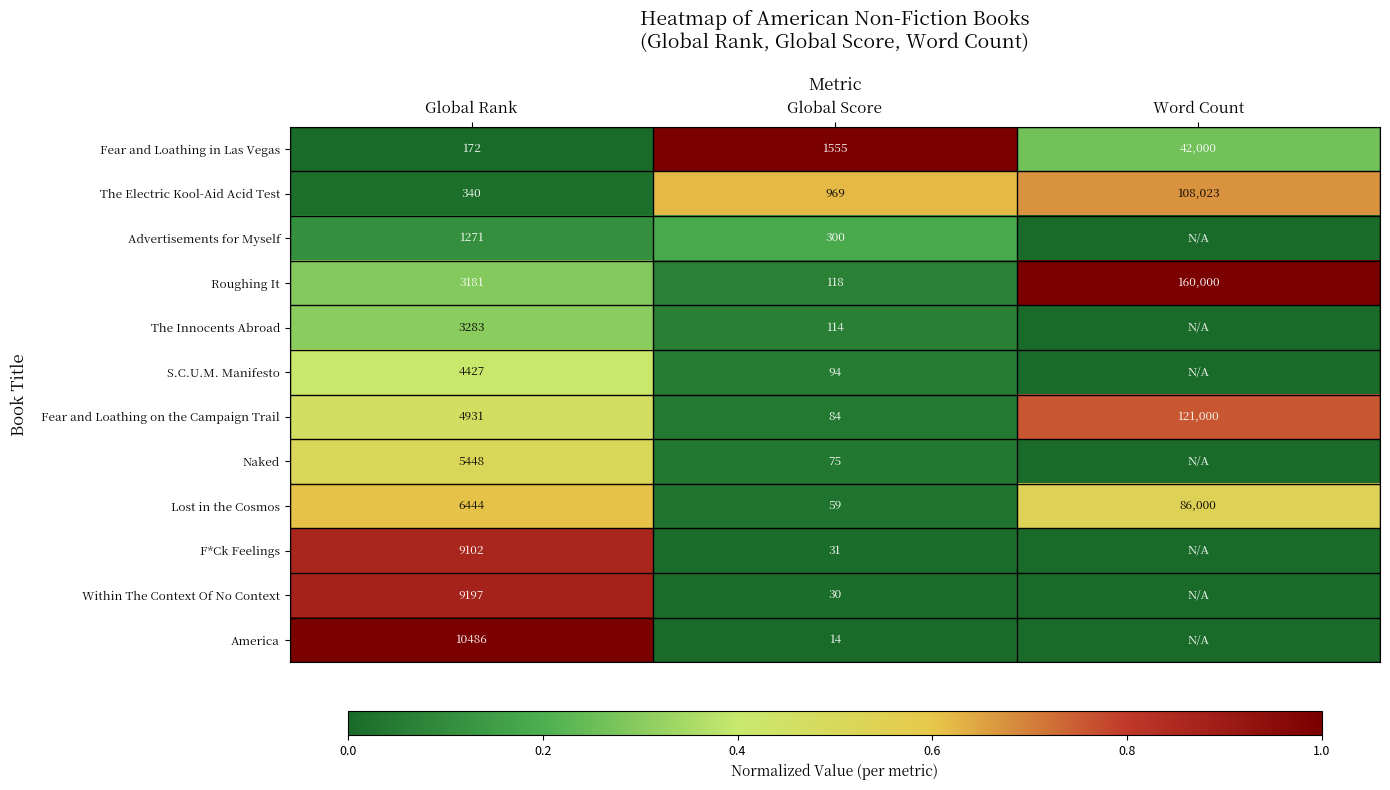

At which category is the sum across all series the highest?

Global Rank